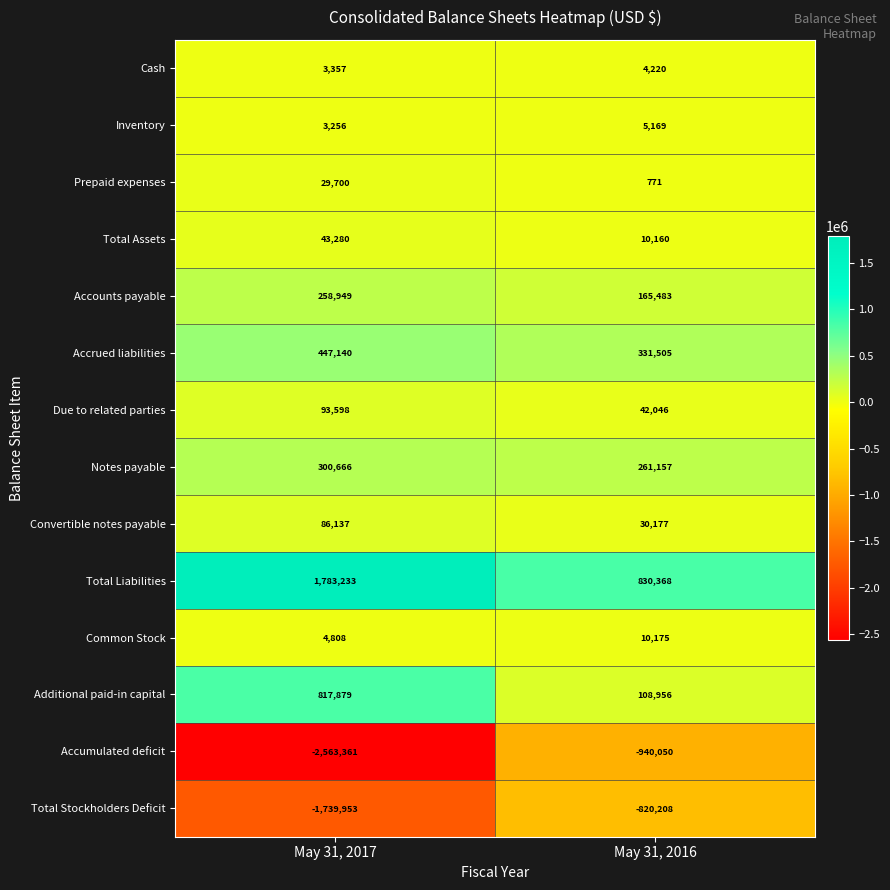

What is the difference between the Common Stock values at May 31, 2016 and May 31, 2017?

5367